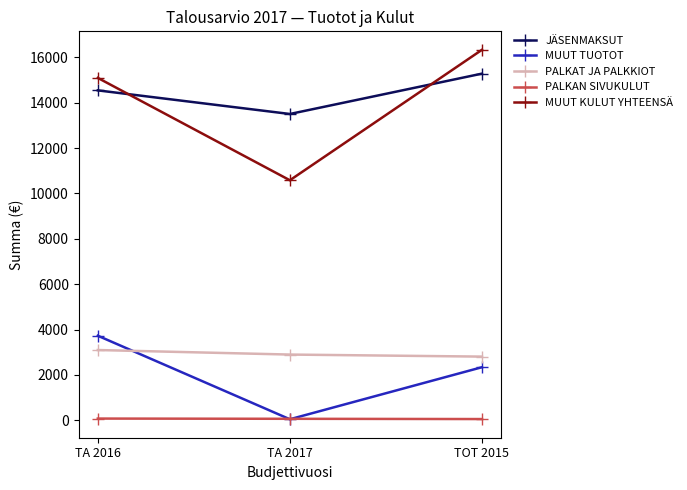

Where is JÄSENMAKSUT nearest to the value 14388?

TA 2016